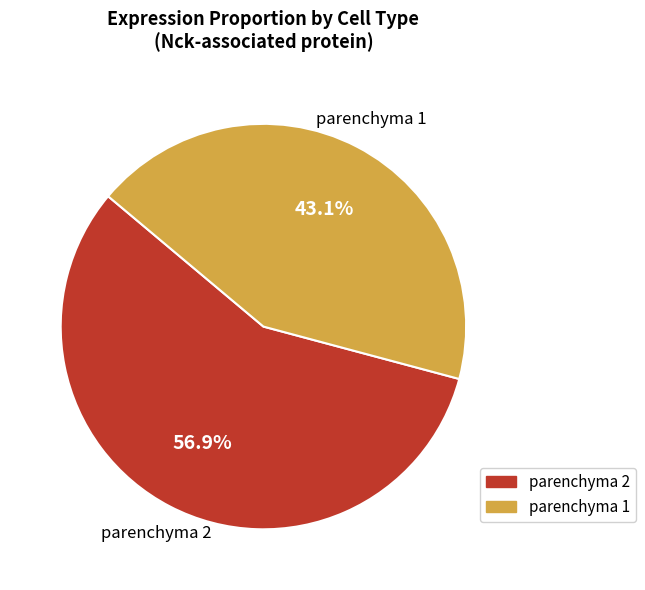

To the nearest percent, what is the difference between the largest and smallest slice percentages?

14%